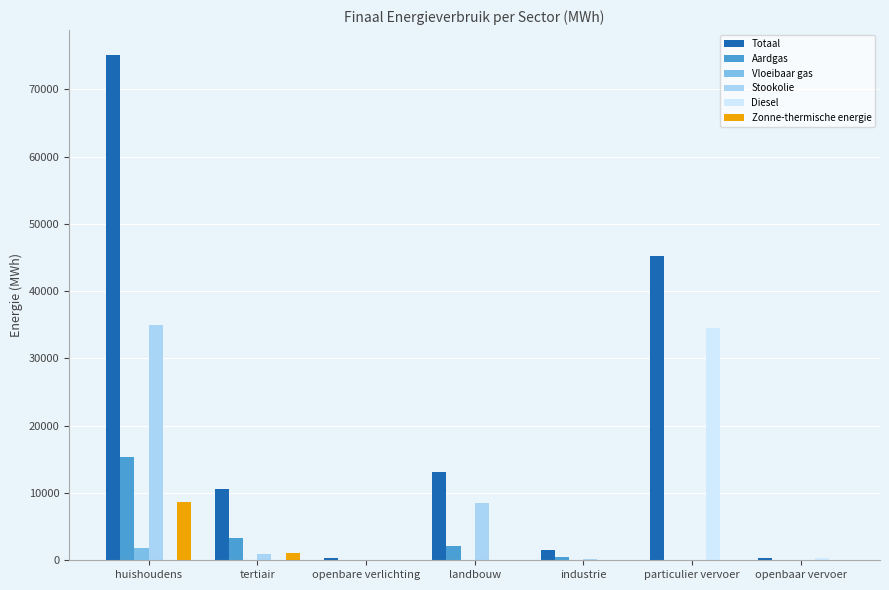

What is the sum of all Stookolie values?

44743.9